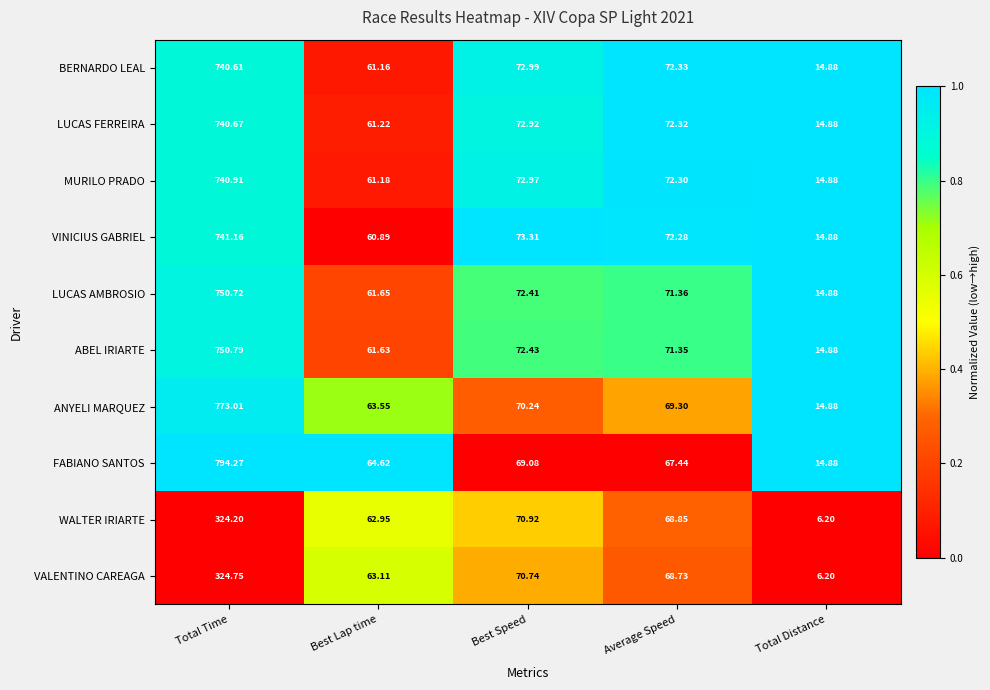

At which category does the chart reach its minimum across all series?

Total Distance